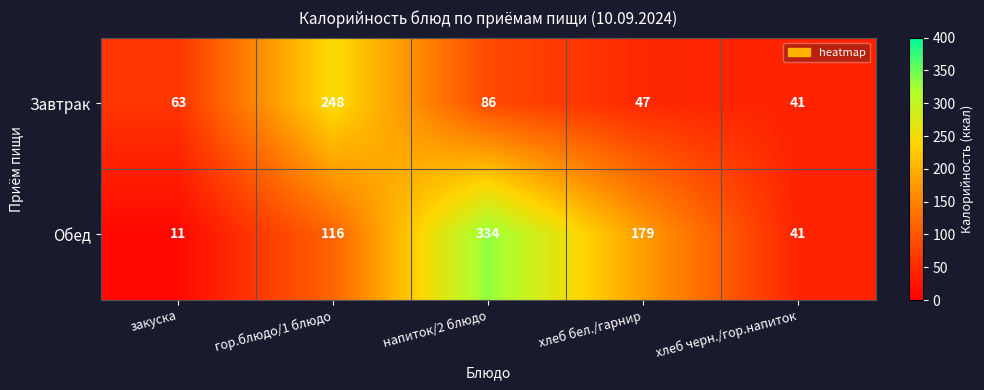

List the series in order of their overall mean, highest first.

Обед, Завтрак